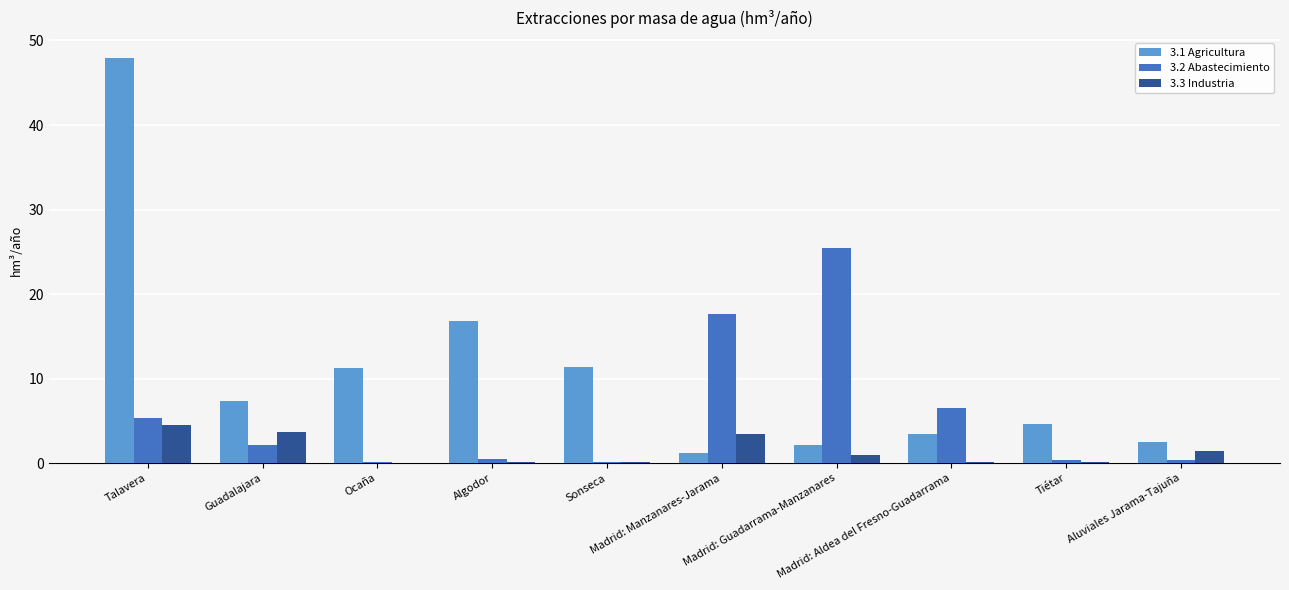

Which series has the largest total across all categories?

3.1 Agricultura